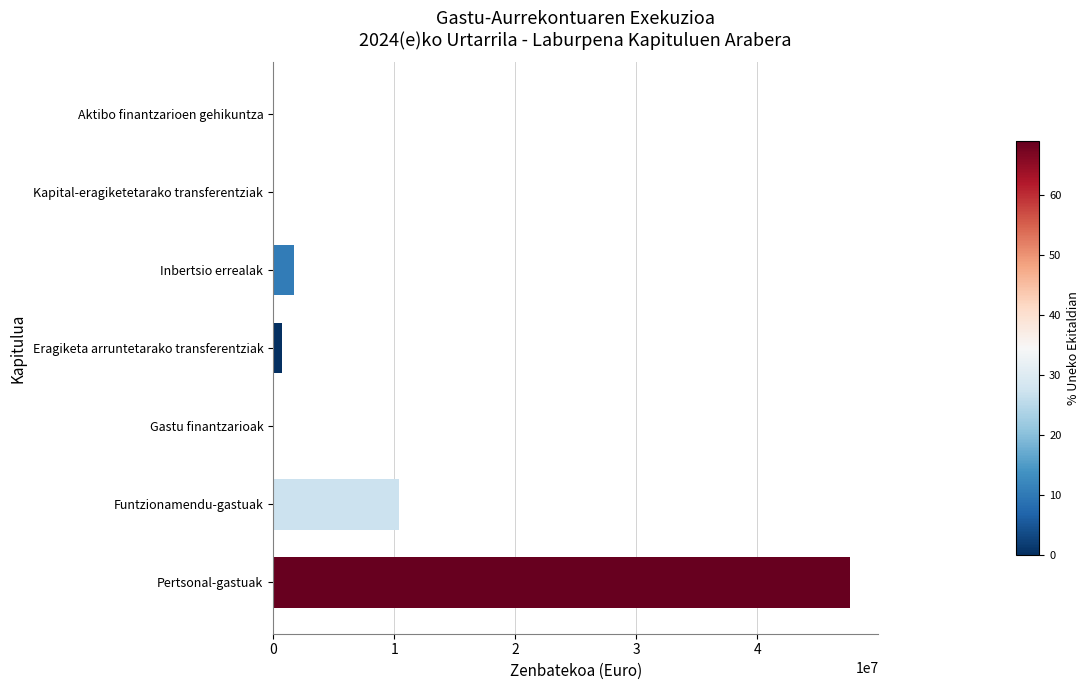

What is the greatest value displayed?

47609390.9